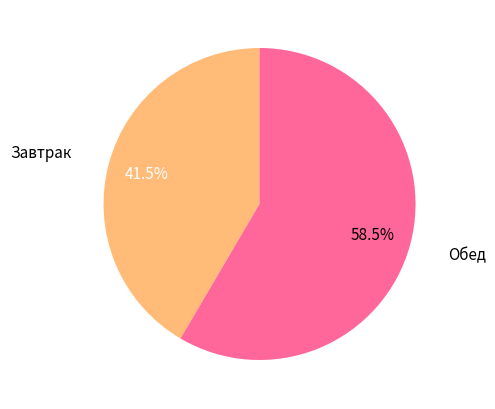

Is there a majority slice in this chart?

Yes